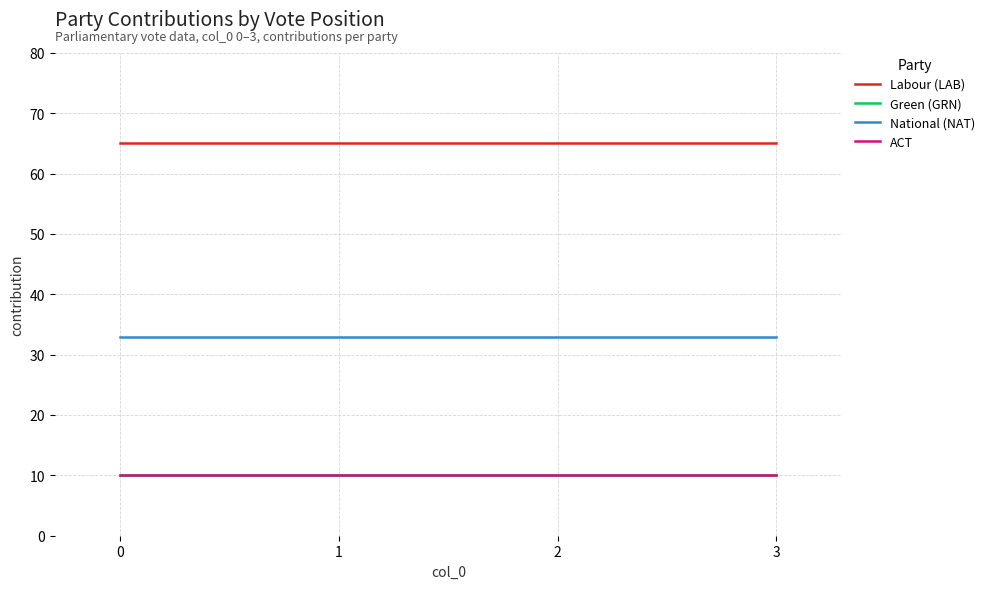

What is the total value across all series at 1?

118